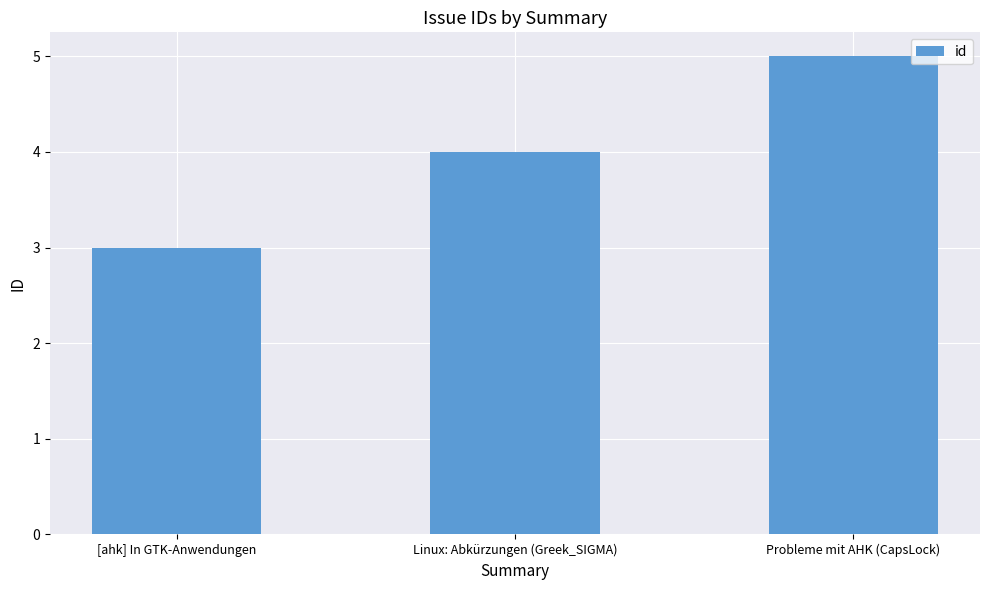

Between [ahk] In GTK-Anwendungen and Probleme mit AHK (CapsLock), which is larger?

Probleme mit AHK (CapsLock)